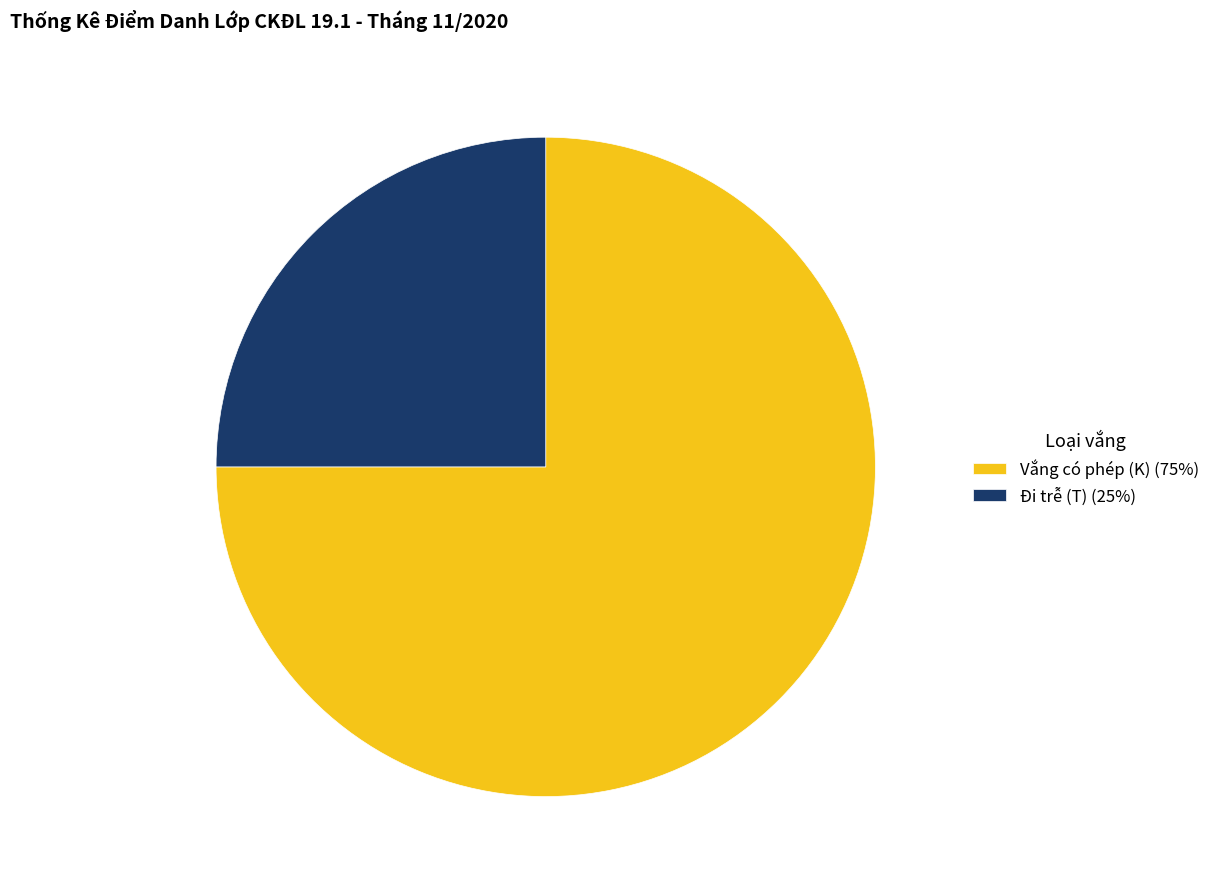

Is it true that Vắng có phép (K) (75%) is 83% of the pie?

False